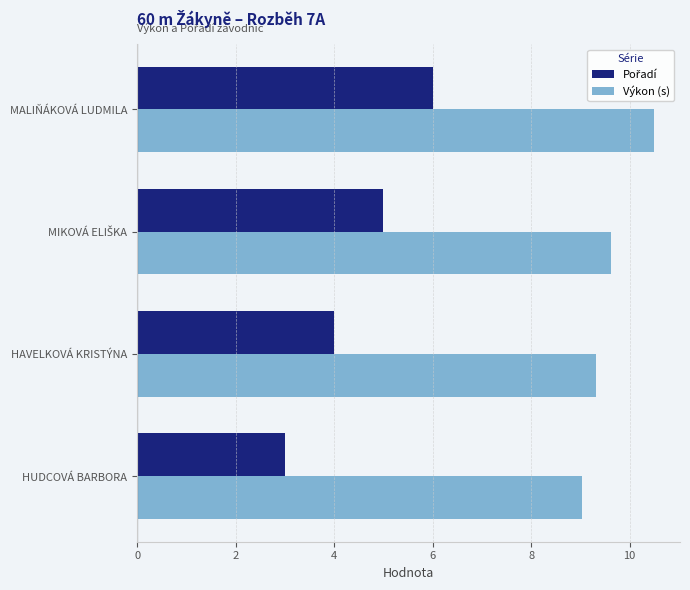

The value of Výkon (s) at HUDCOVÁ BARBORA is 9.0. True or false?

True